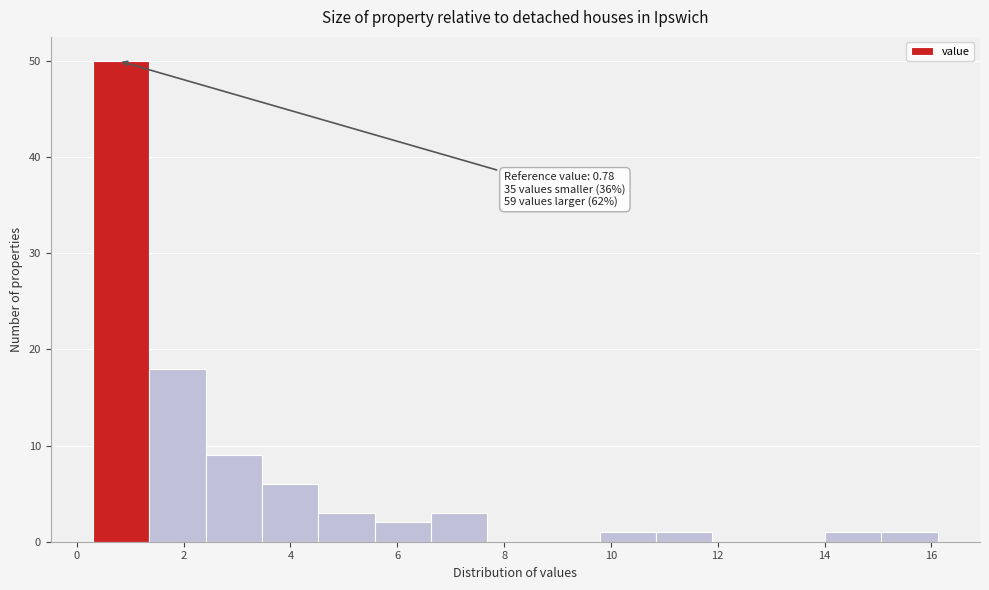

Which range on the x-axis has the tallest bar?

0.4 to 1.4